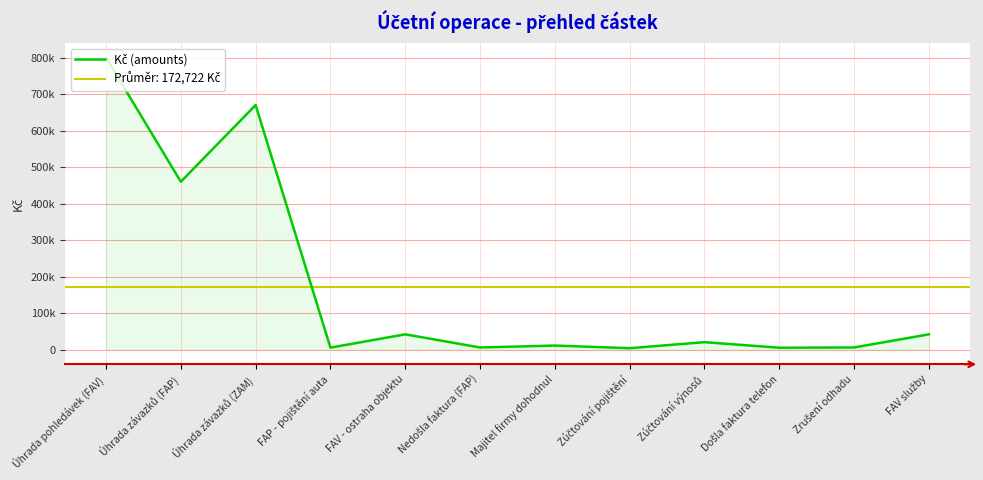

What is the sum of all values?

2072668.4